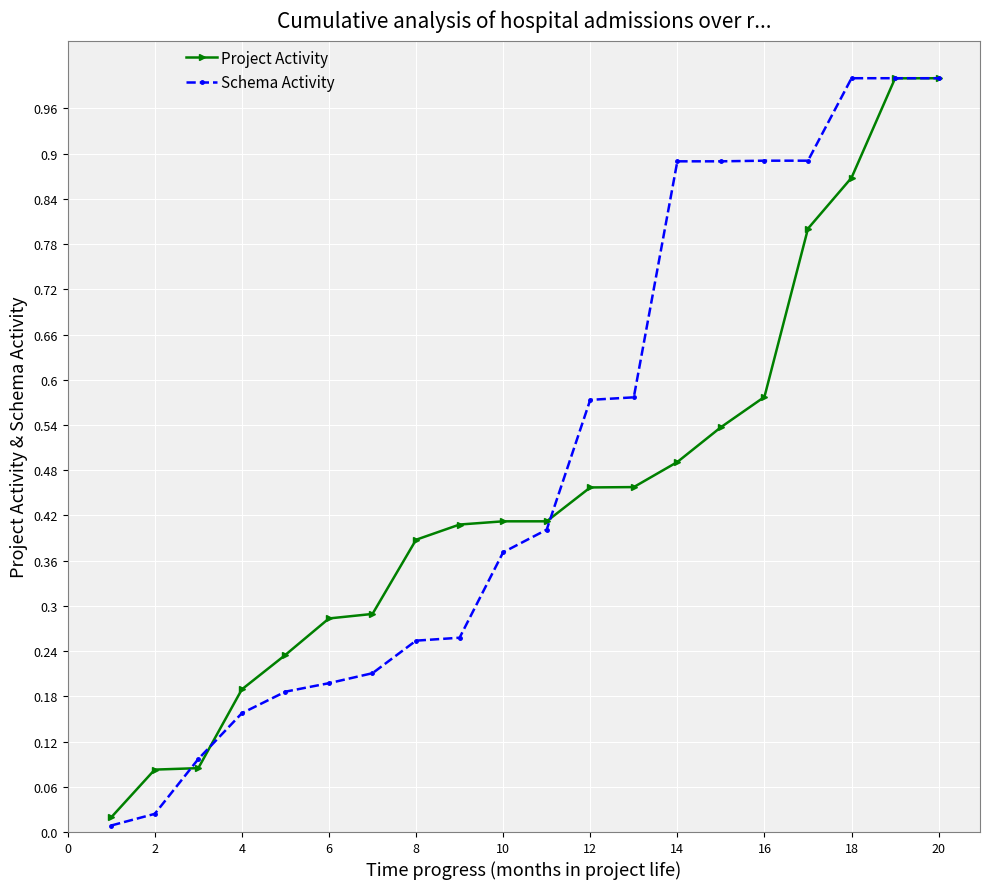

What is the value of the Project Activity point at the 17th from the left?

0.8